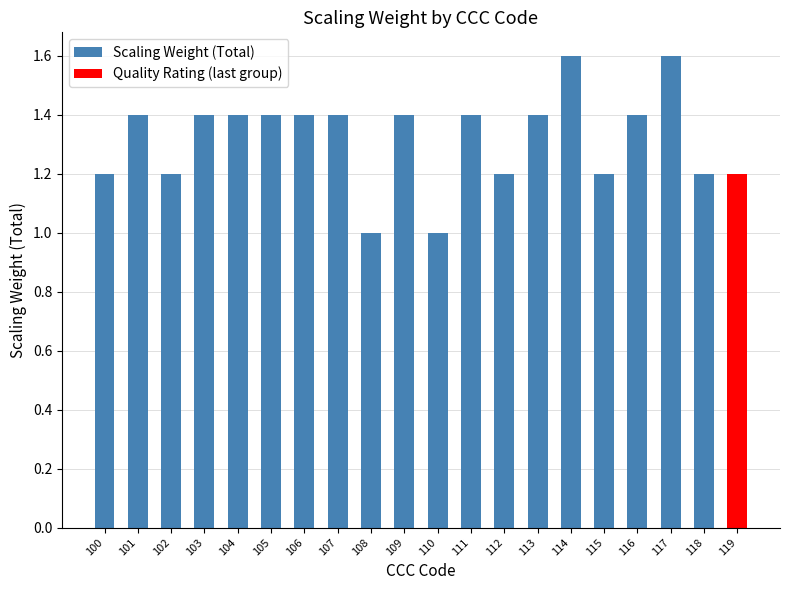

What is the sum of the values at 109 and 108?

2.4